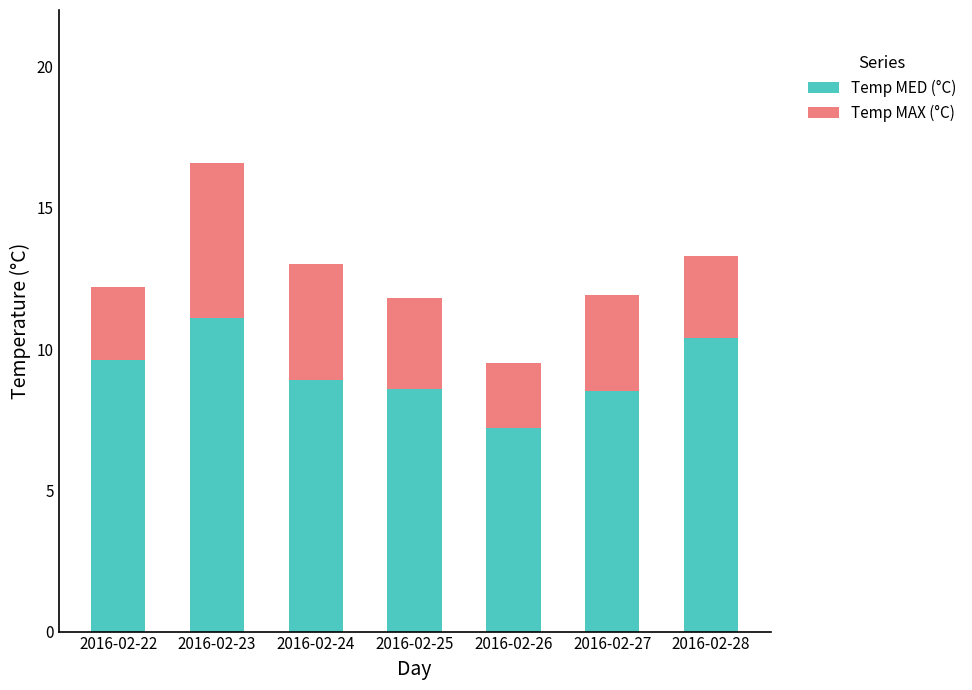

At which label does Temp MED (°C) reach its peak?

2016-02-23